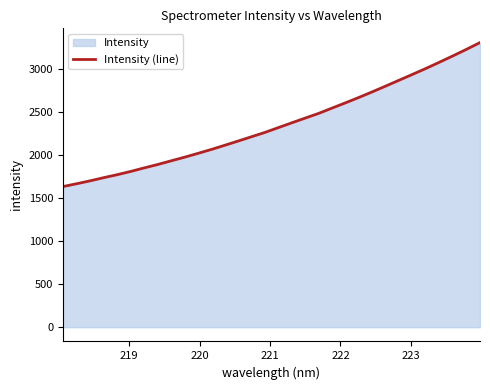

What is the difference between the maximum and minimum values?

1674.2